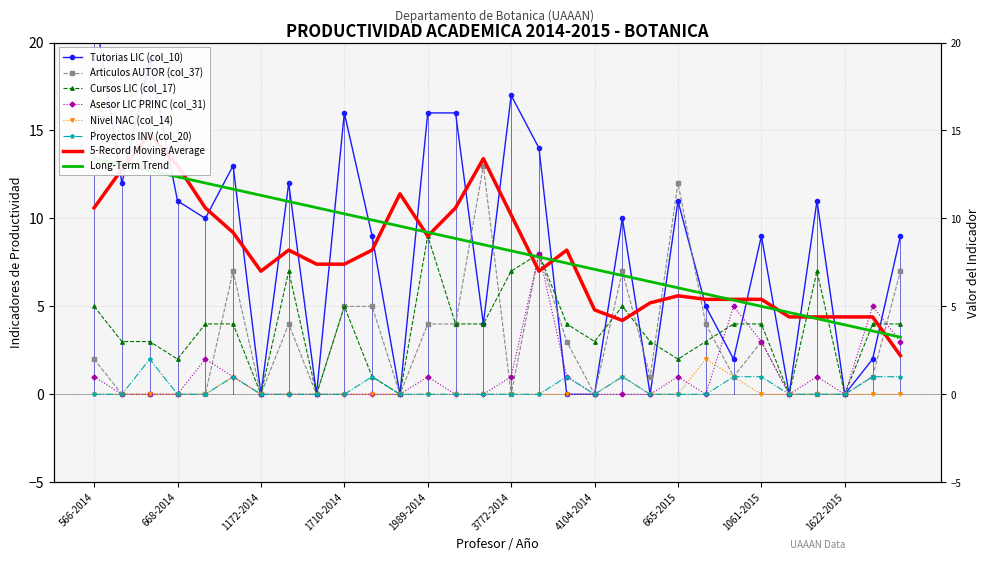

Which series has the largest total across all categories?

Tutorias LIC (col_10)